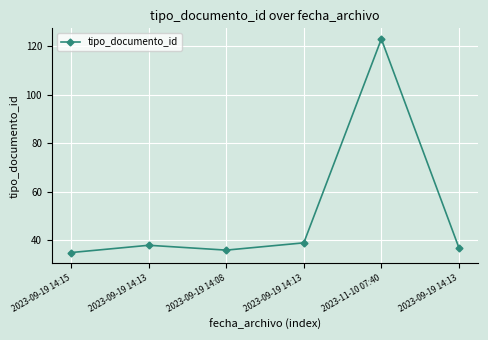

What is the difference between the maximum and second lowest values?

87